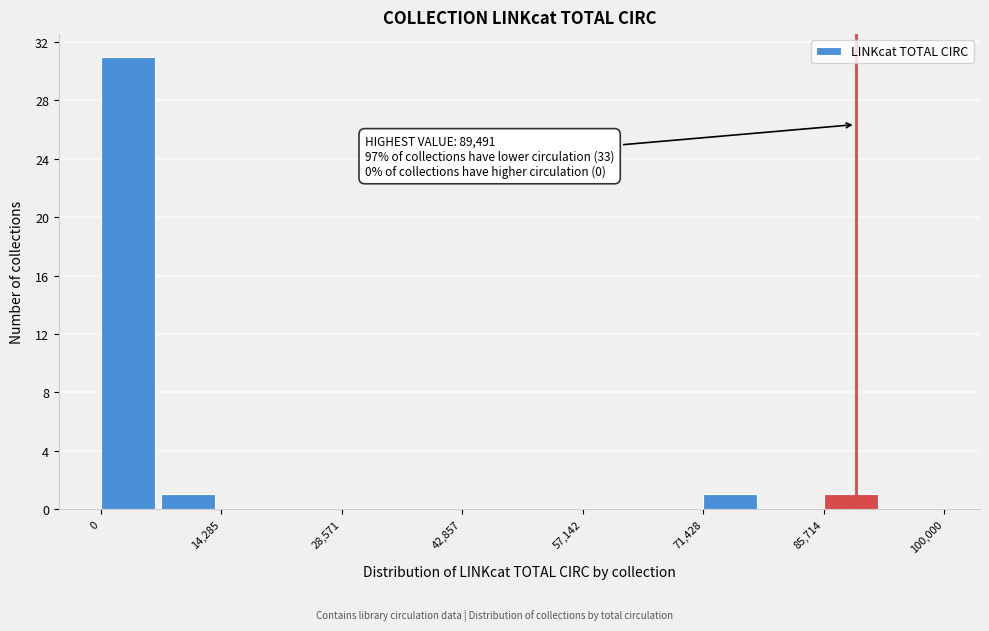

Around what value on the x-axis is the tallest bar? Give the approximate position of its centre, as read against the axis.

4000